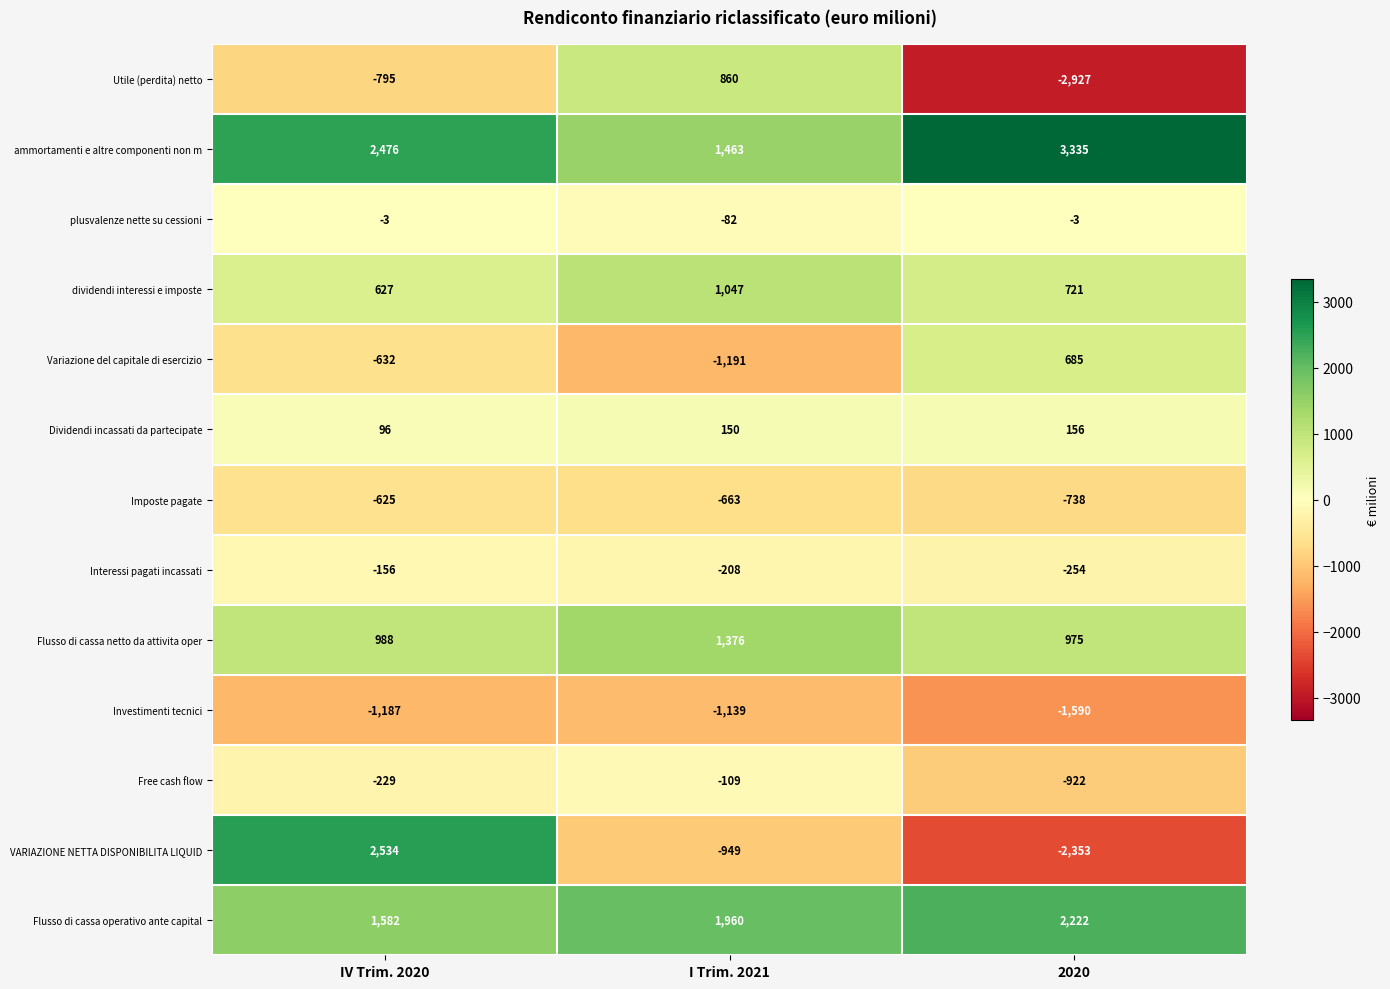

The value of Flusso di cassa netto da attivita oper at IV Trim. 2020 is 1378. True or false?

False